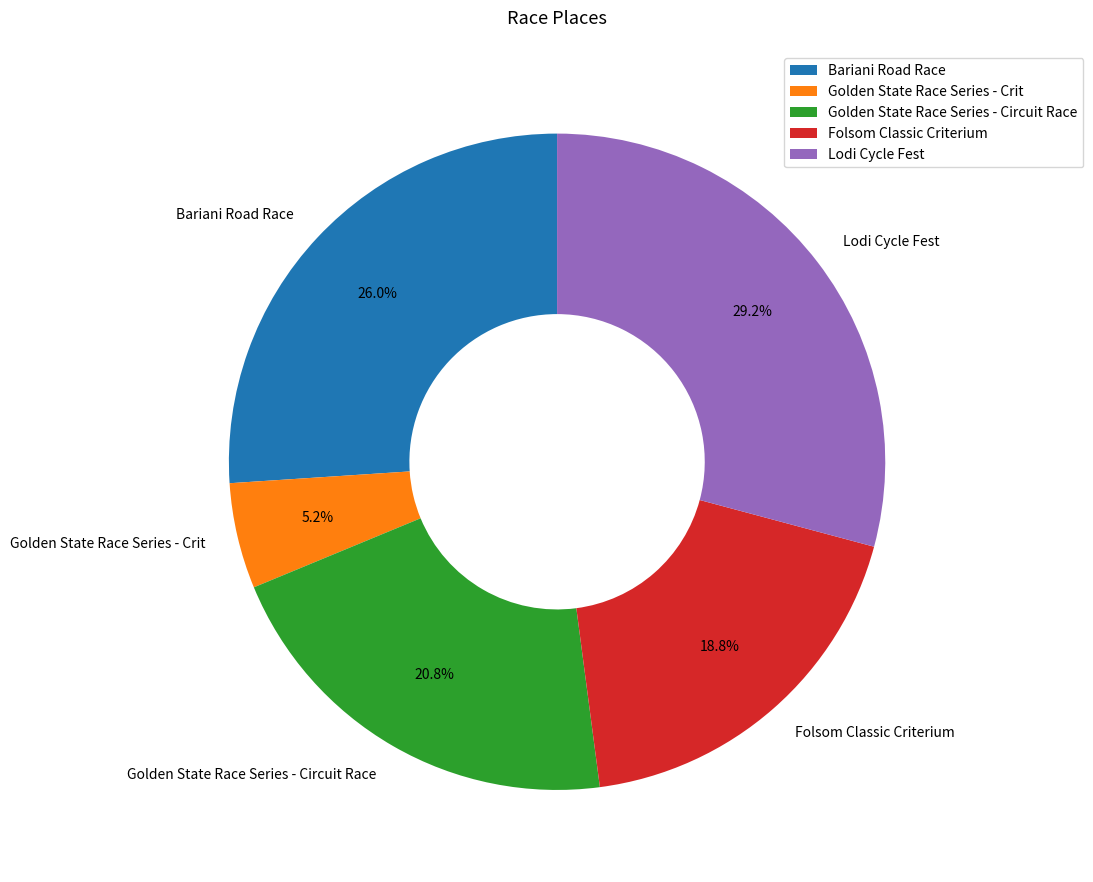

Combined, what portion of the pie is Golden State Race Series - Crit and Lodi Cycle Fest?

34.4%